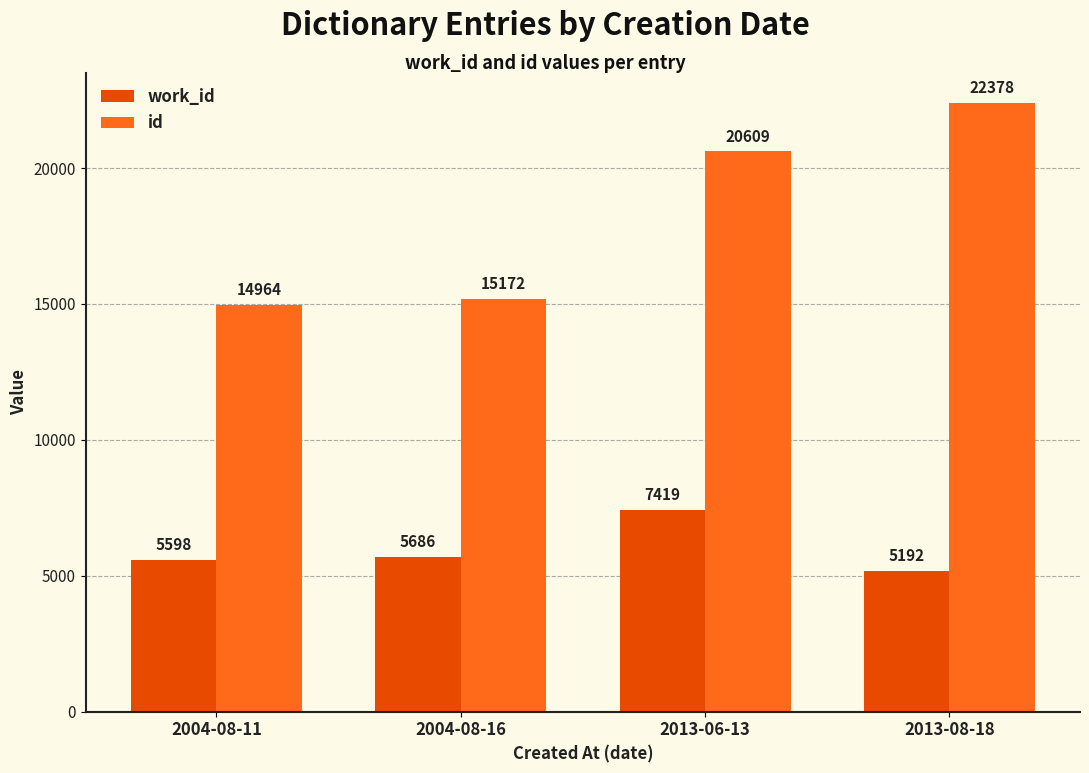

Rank the categories by id value from lowest to highest.

2004-08-11, 2004-08-16, 2013-06-13, 2013-08-18